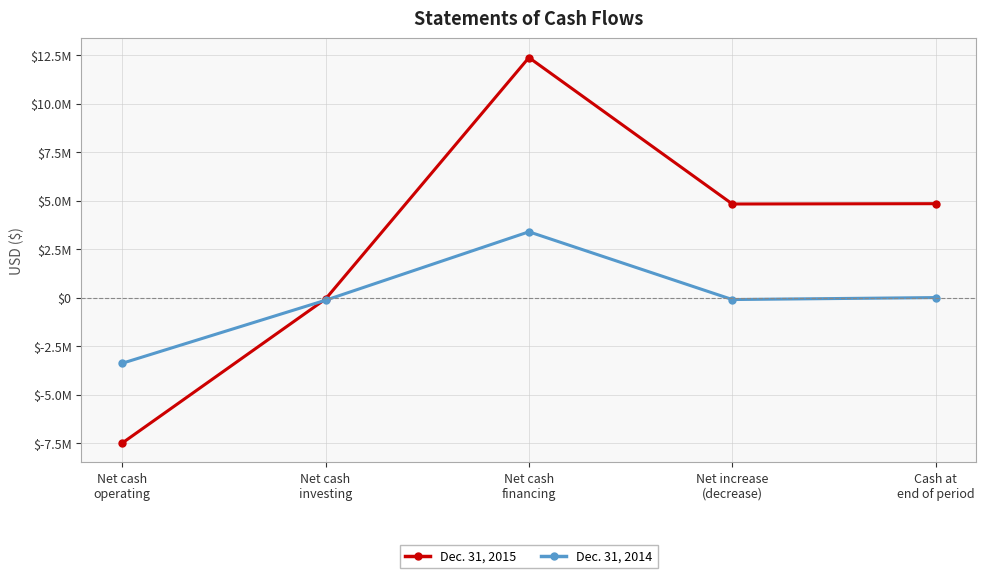

At which category does Dec. 31, 2014 reach its first local peak?

Net cash
financing